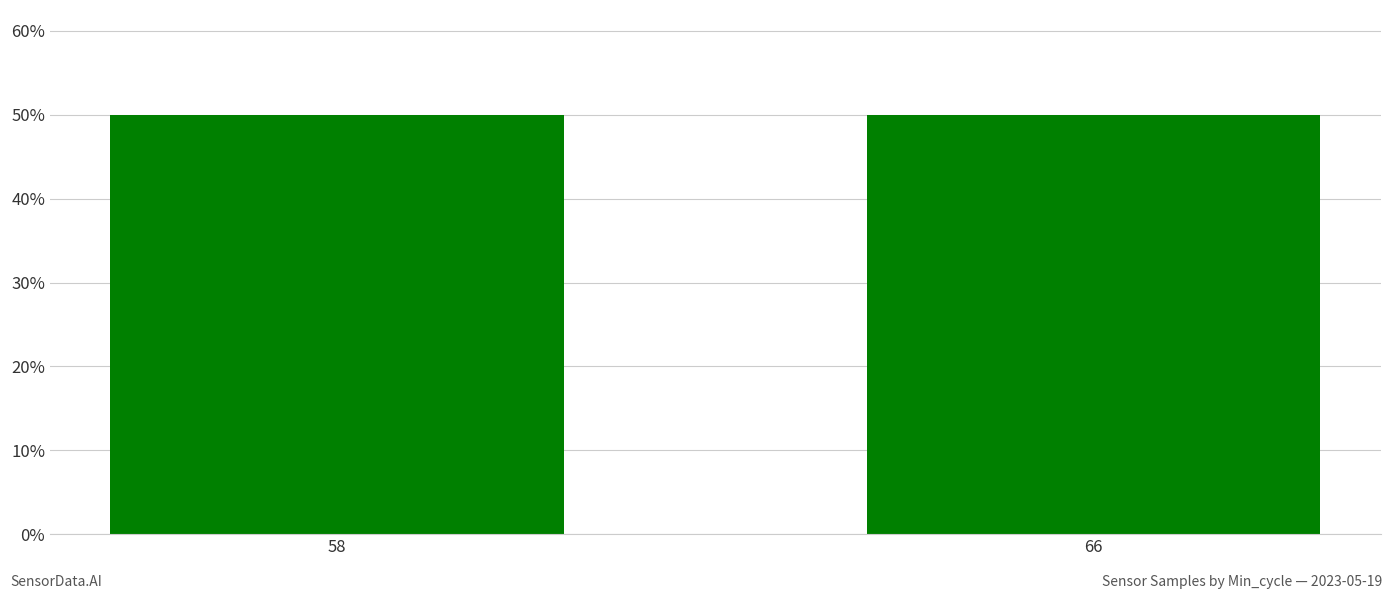

Are the bars horizontal?

No